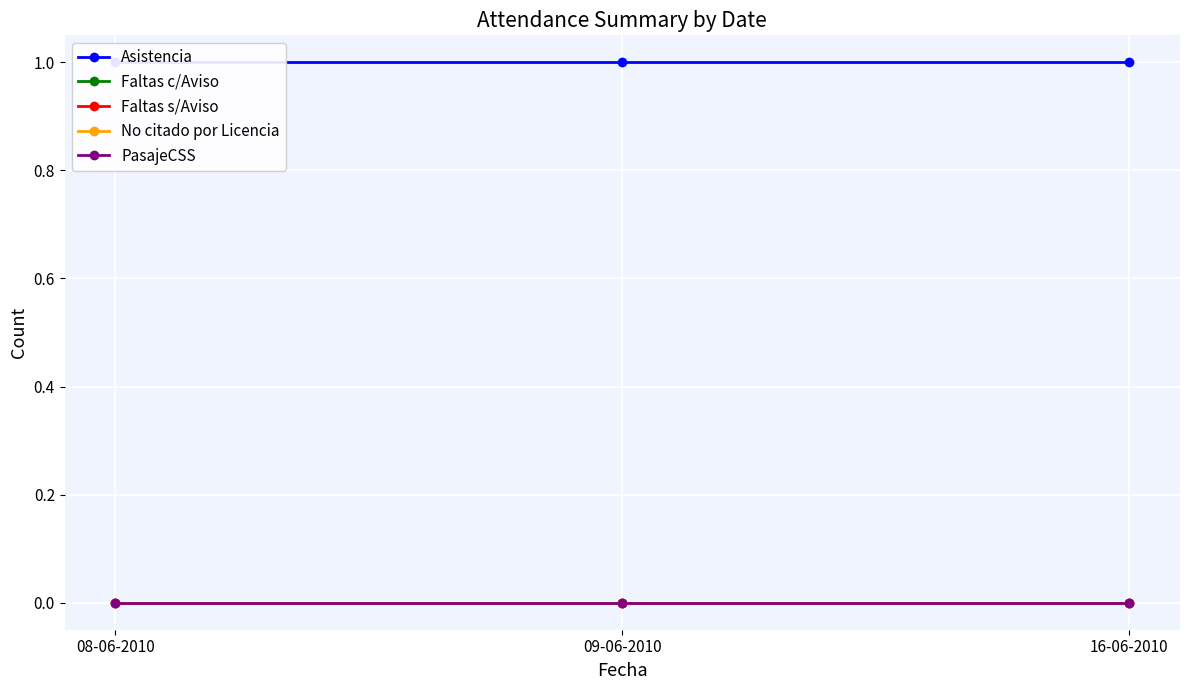

How many lines are shown in the chart?

5